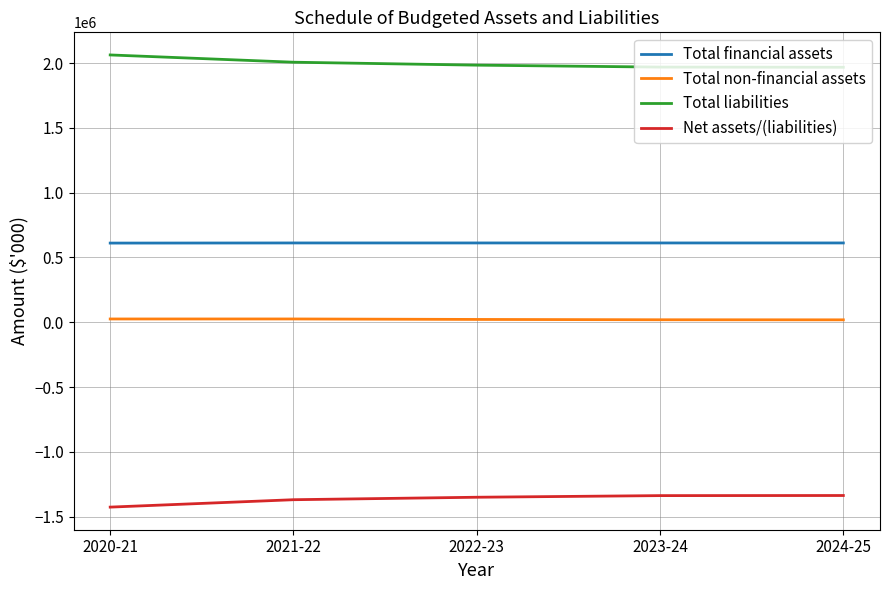

How many categories are shown in the chart?

5